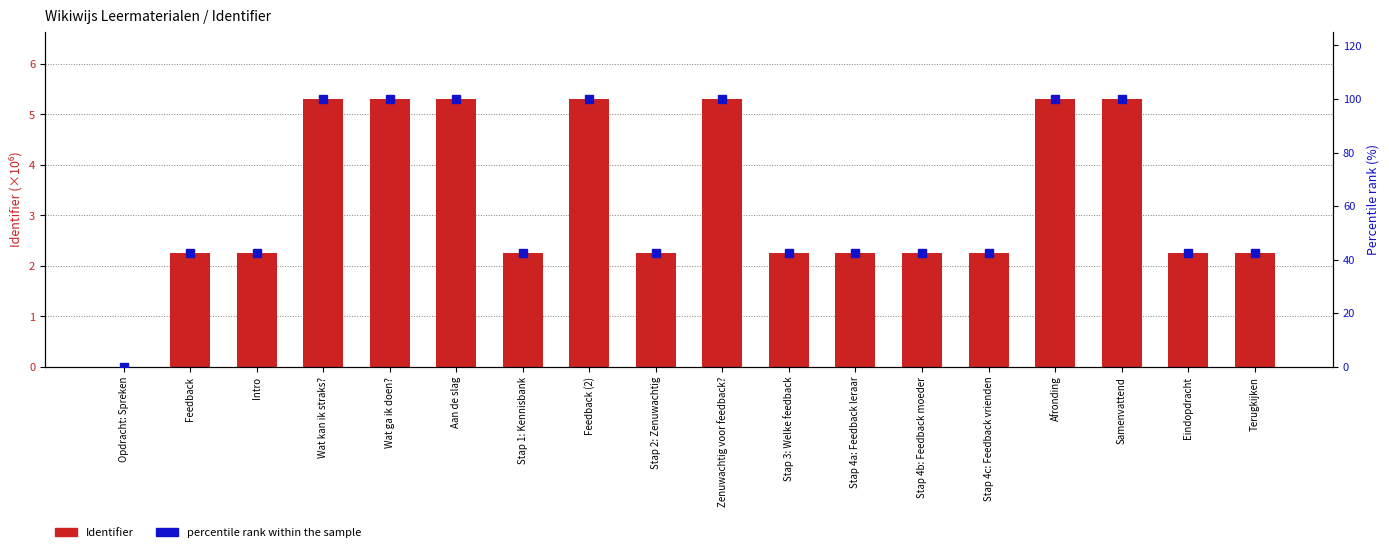

Does the chart contain stacked bars?

No